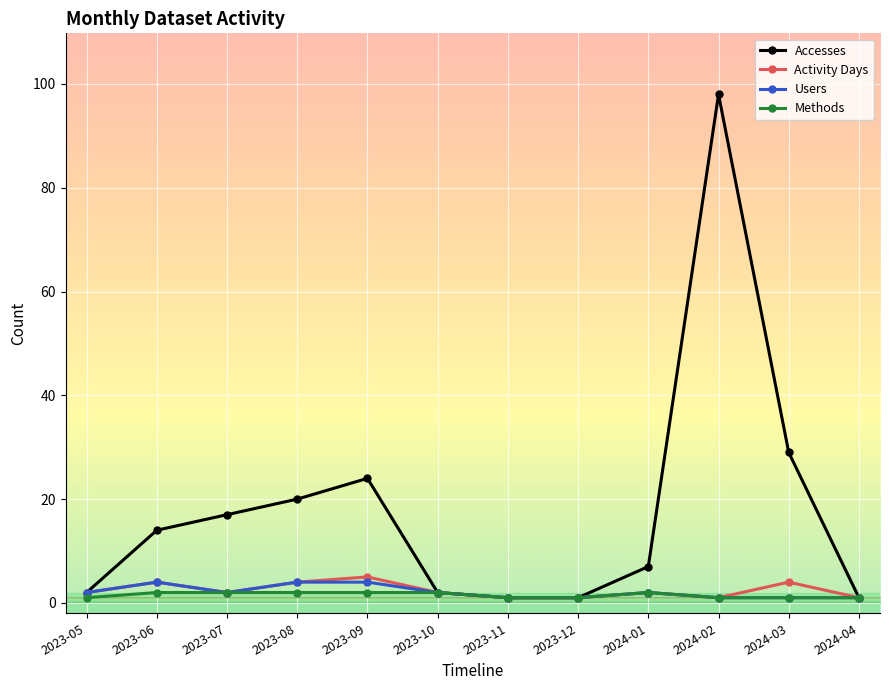

Which series has the widest spread of values?

Accesses